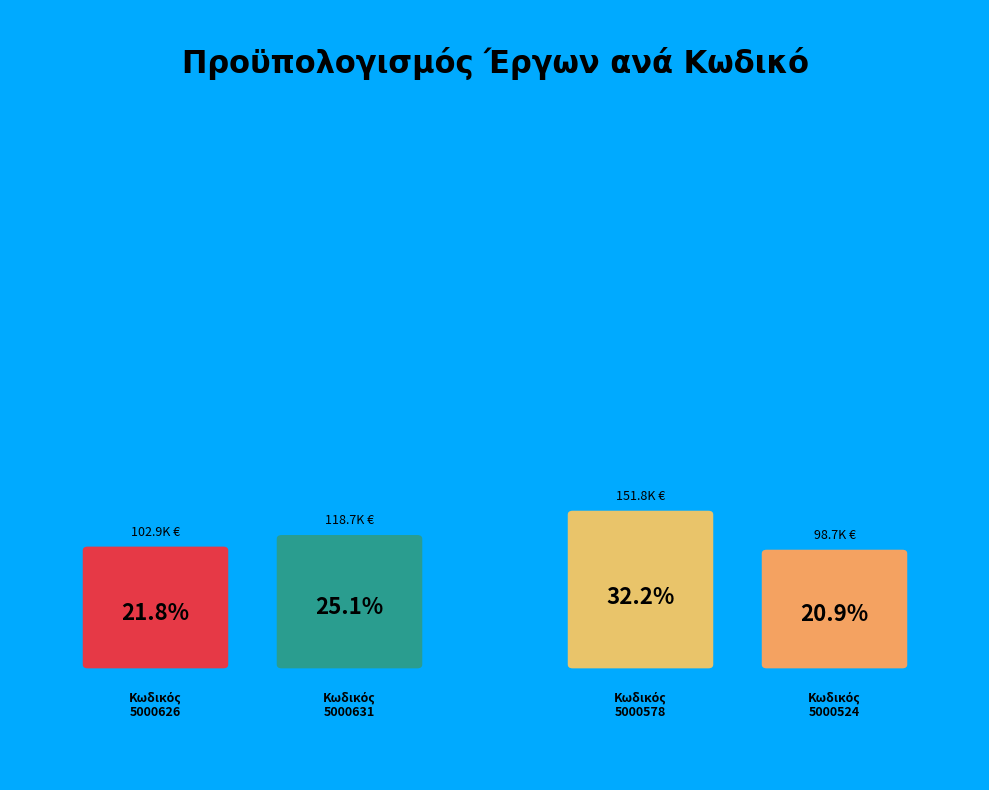

To the nearest percent, what percentage of the pie is 5000578?

32%